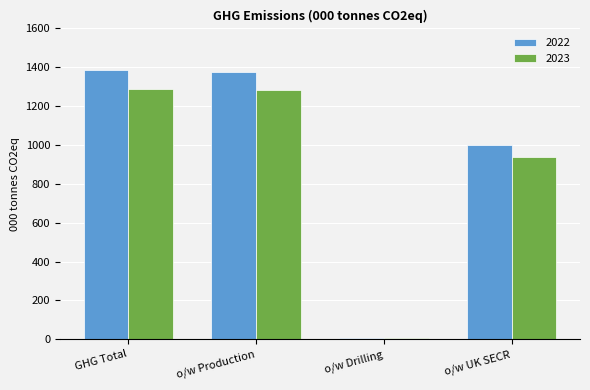

List the series in order of their peak value, highest first.

2022, 2023